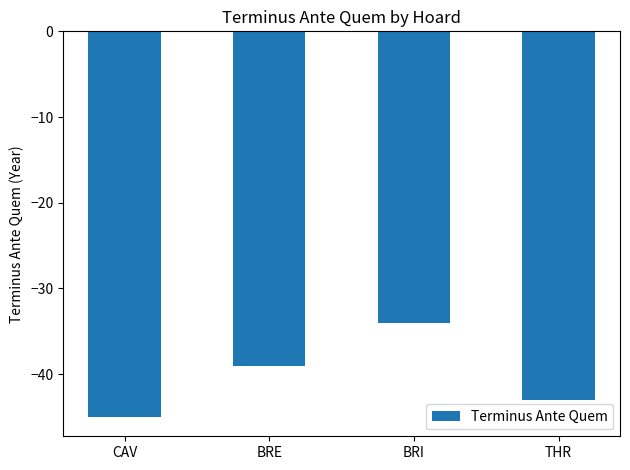

What is the maximum value shown in the chart?

-34